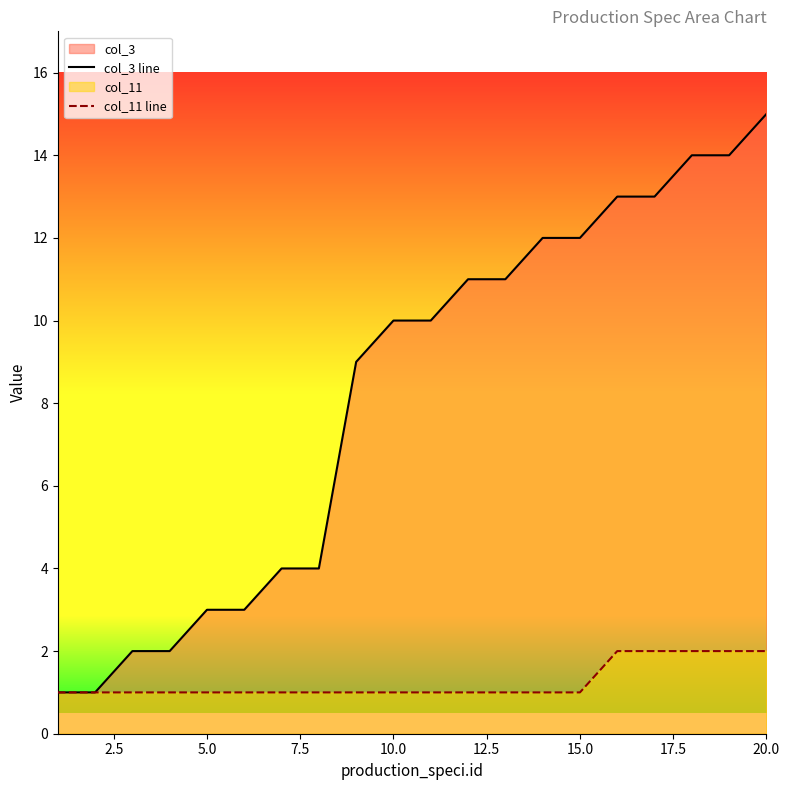

True or false: col_11 line has more than 1 points higher than both neighbors.

False